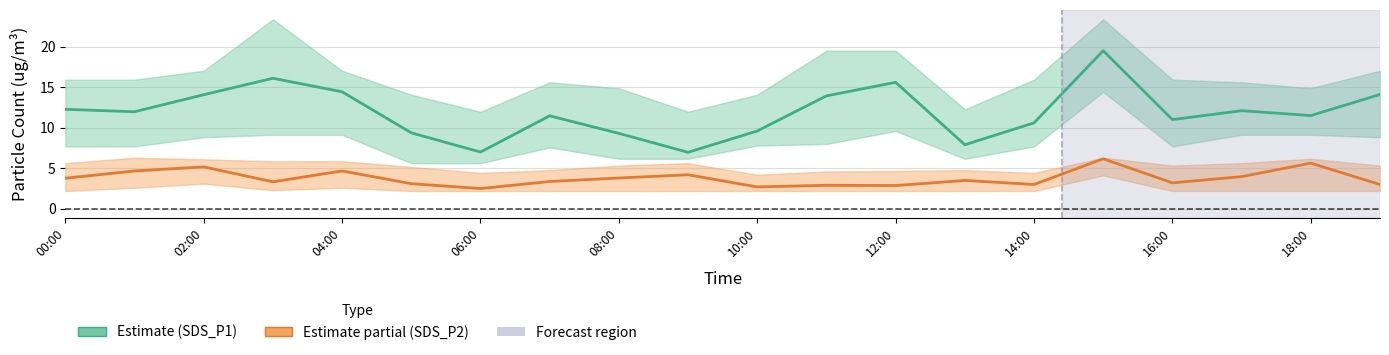

In SDS_P2, how many points are higher than both neighbors (excluding endpoints)?

7